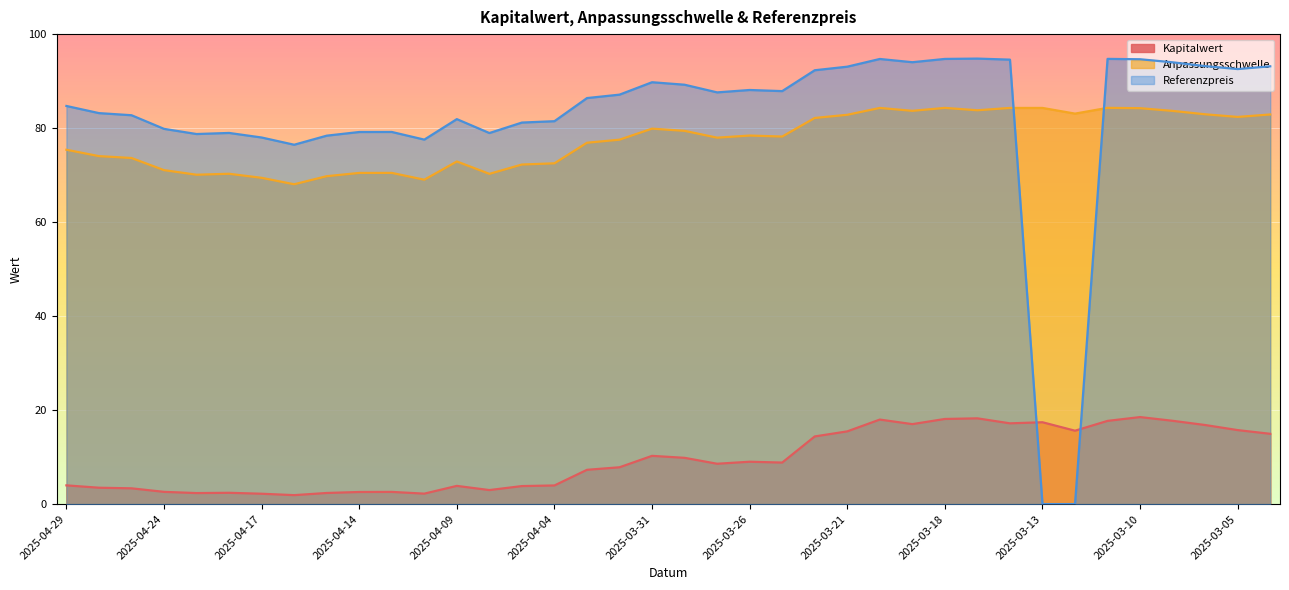

What is the average value of the Referenzpreis series?

82.0